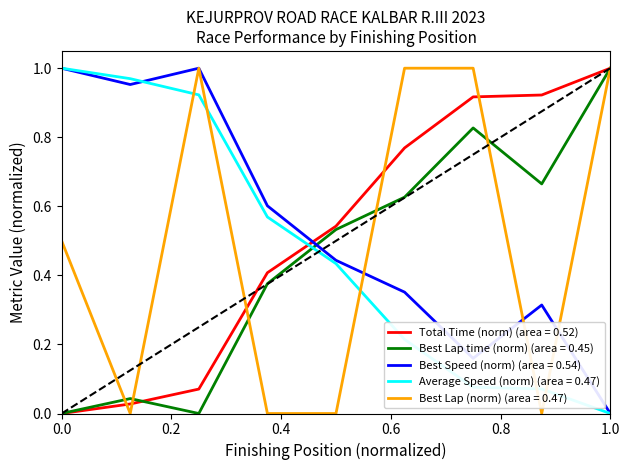

List the series in order of their overall mean, lowest first.

Best Lap time (norm) (area = 0.45), Average Speed (norm) (area = 0.47), Best Lap (norm) (area = 0.47), Total Time (norm) (area = 0.52), Best Speed (norm) (area = 0.54)